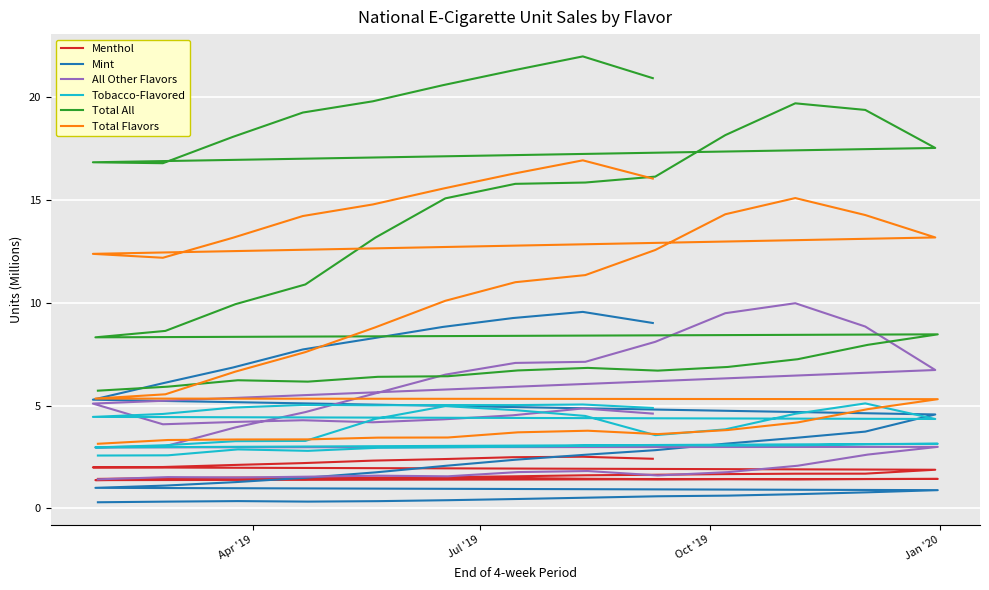

How many values in the Total All series are below 13?

17